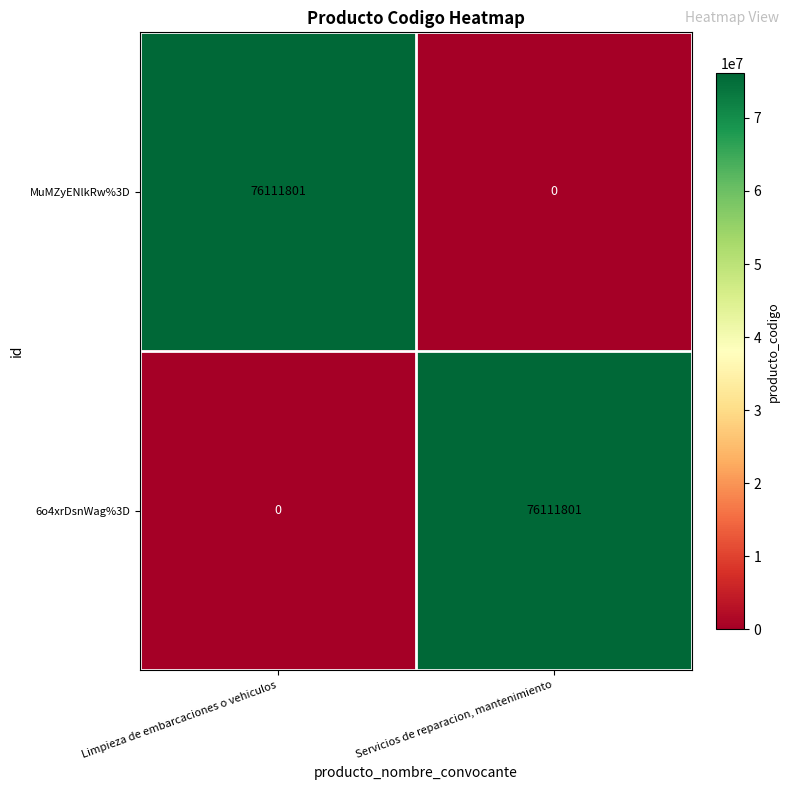

At Limpieza de embarcaciones o vehiculos, list the series in order from largest to smallest.

MuMZyENlkRw%3D, 6o4xrDsnWag%3D